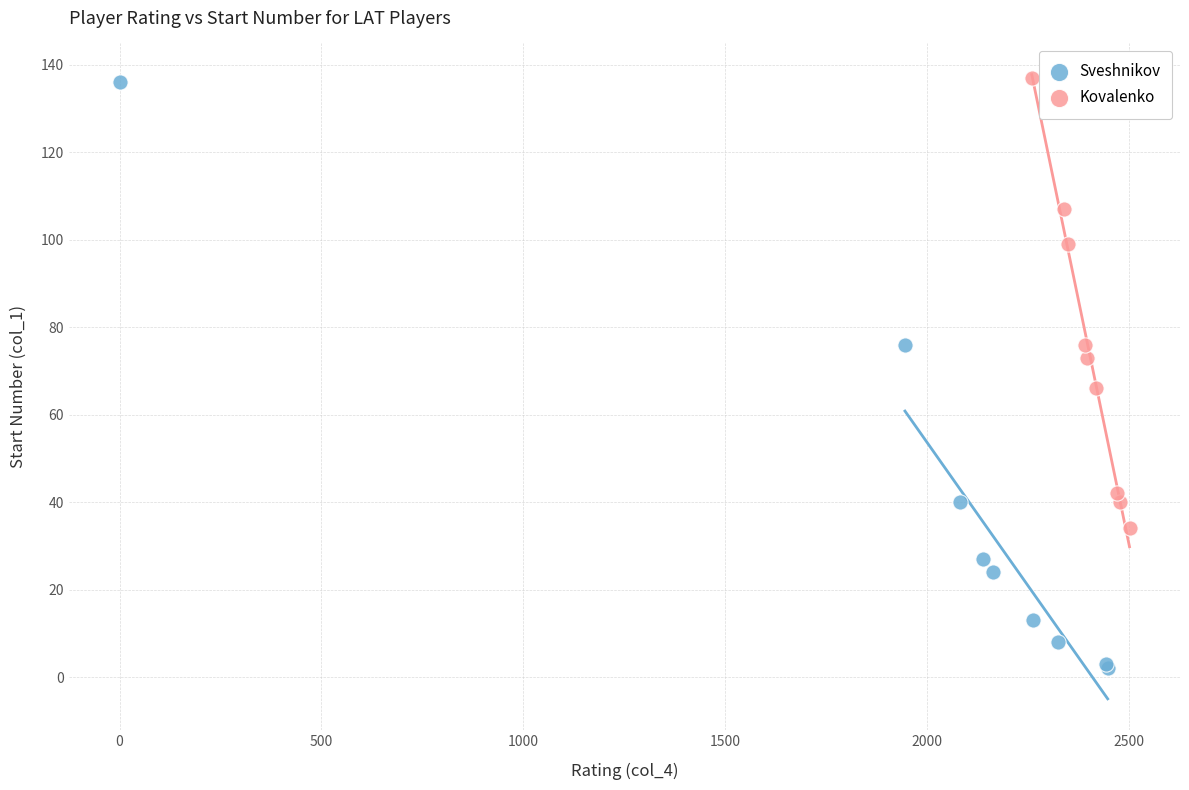

Which series has the widest spread of Y values?

Sveshnikov